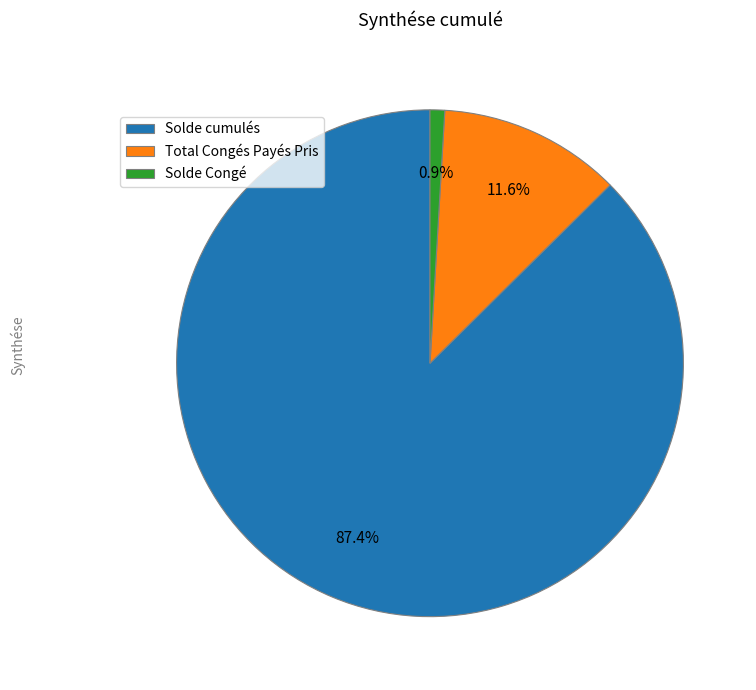

Do Solde cumulés and Total Congés Payés Pris together represent more than half of the pie?

Yes